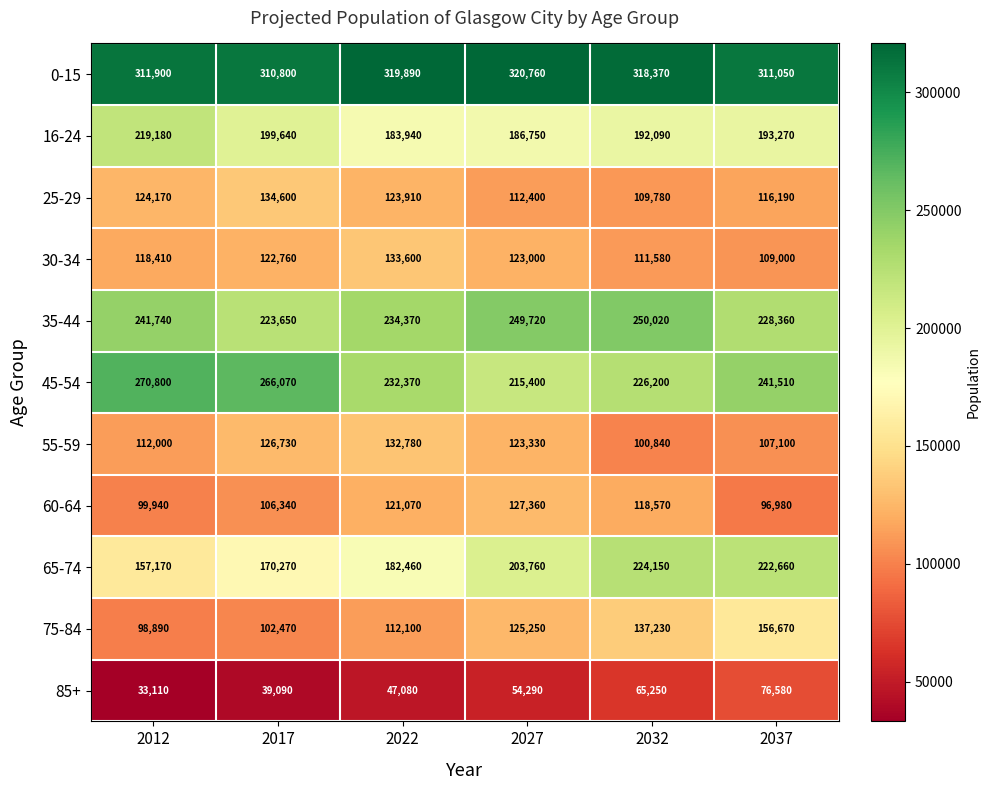

At how many categories does at least one series exceed 246762?

6